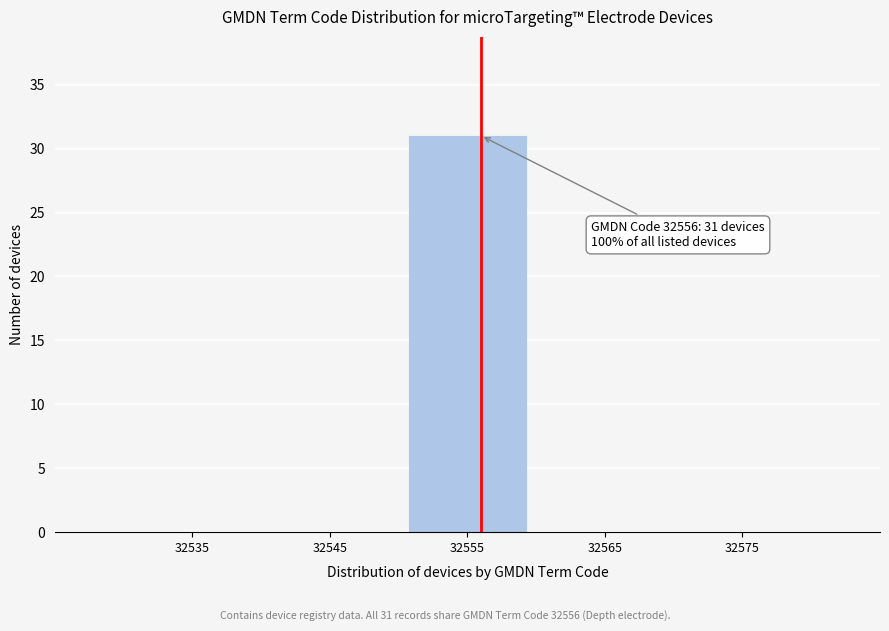

Over which range of the x-axis is the bar tallest?

32550 to 32560